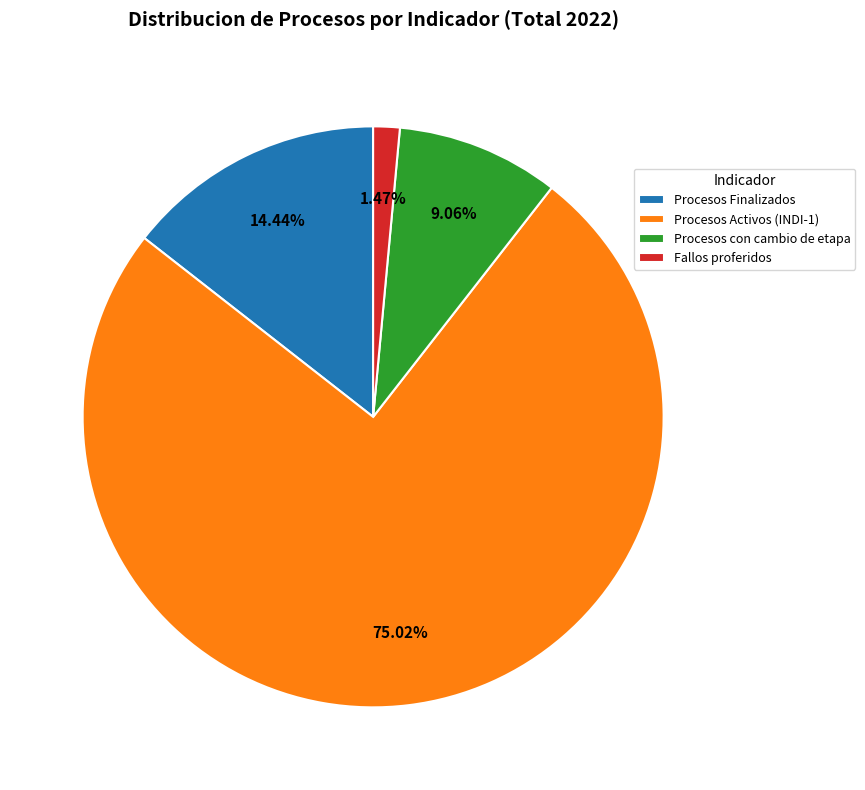

To the nearest percent, what is the average slice percentage?

25%